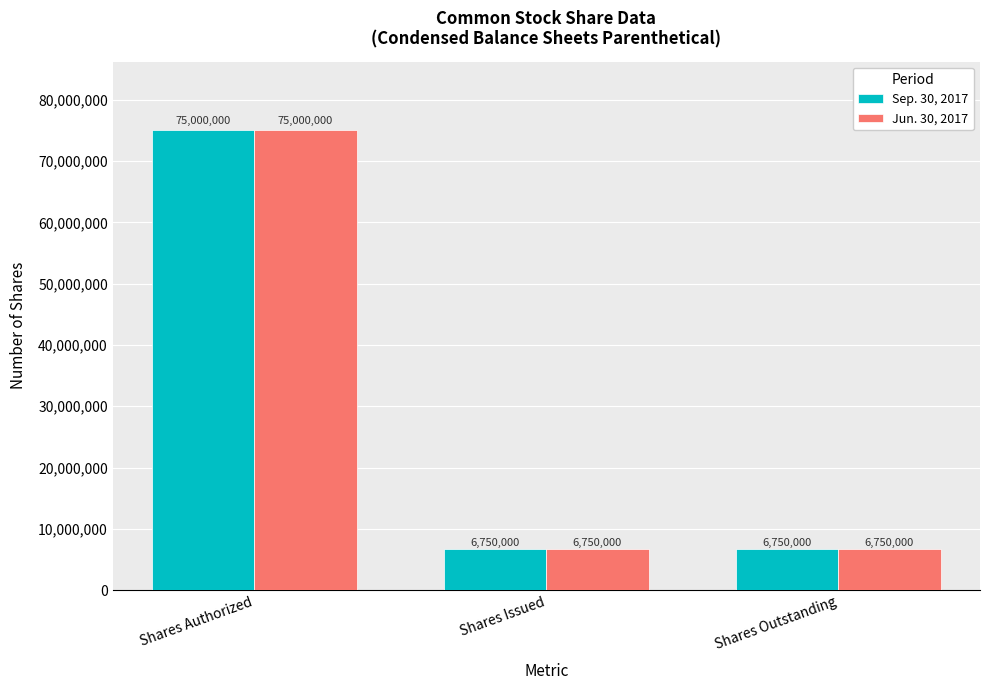

Is it true that Sep. 30, 2017 equals 6750000 at Shares Issued?

True